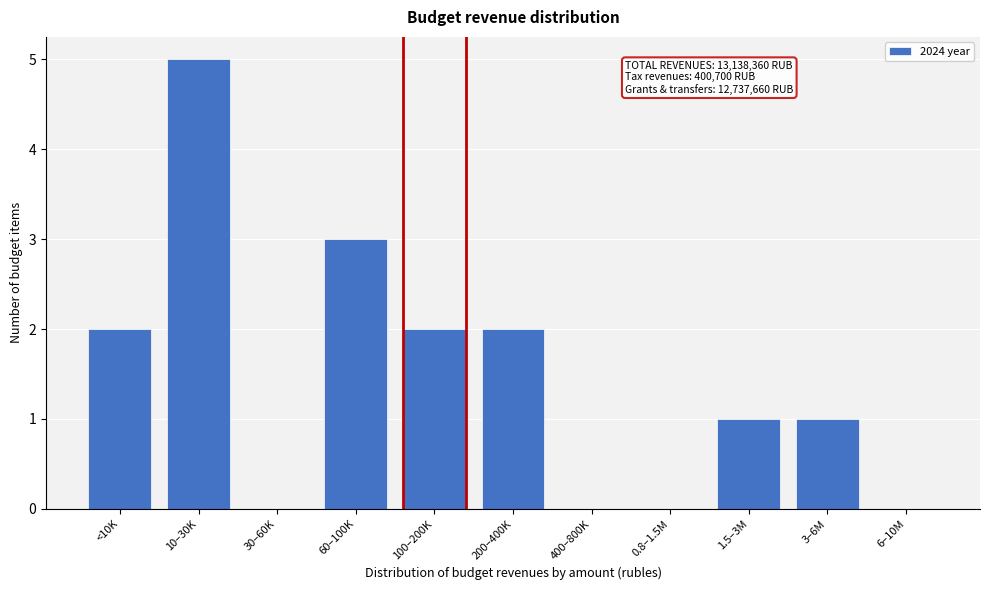

Reading left to right, what are all the values shown in this chart?

<10K=2	10–30K=5	30–60K=0	60–100K=3	100–200K=2	200–400K=2	400–800K=0	0.8–1.5M=0	1.5–3M=1	3–6M=1	6–10M=0